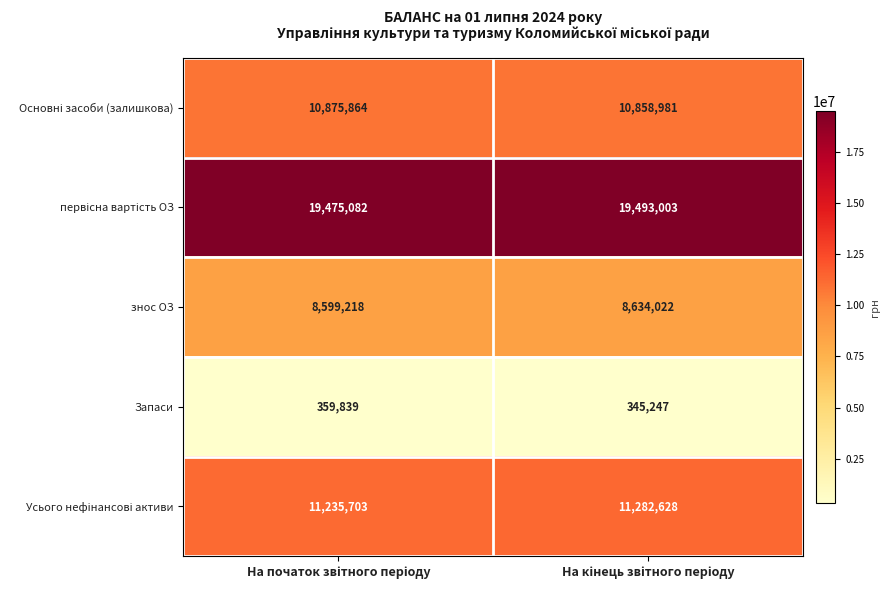

What is the difference between the maximum and minimum values in the знос ОЗ series?

34804